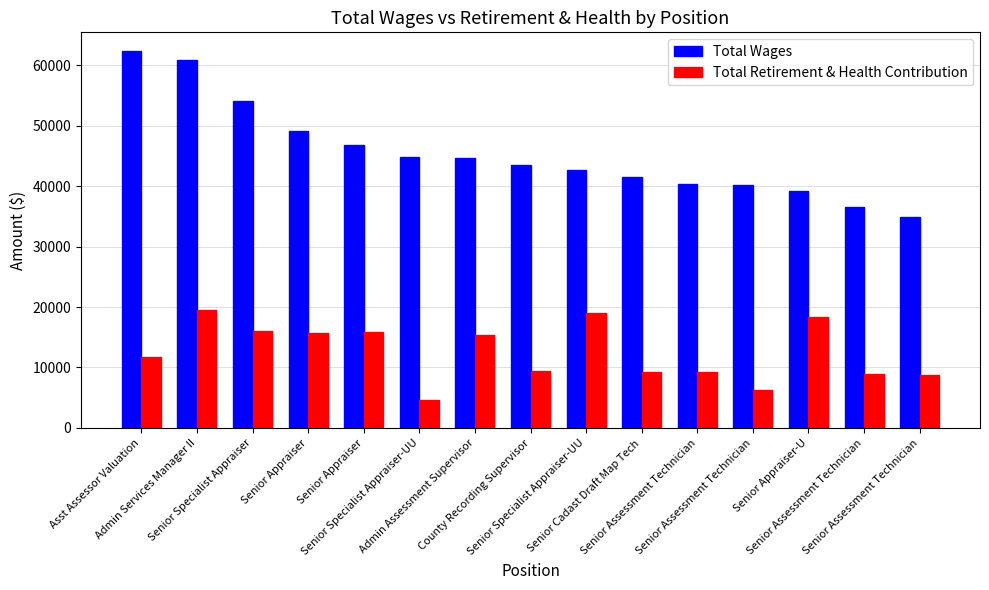

At Admin Services Manager II, list the series in order from largest to smallest.

Total Wages, Total Retirement & Health Contribution